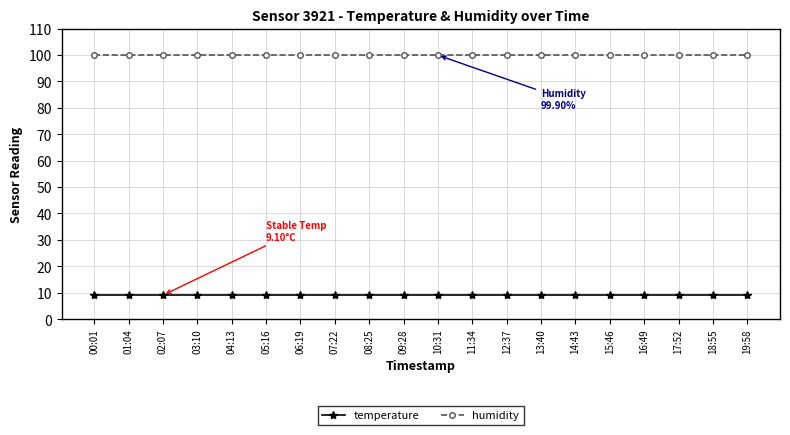

What is the difference between the highest and lowest values at 16:49?

90.8